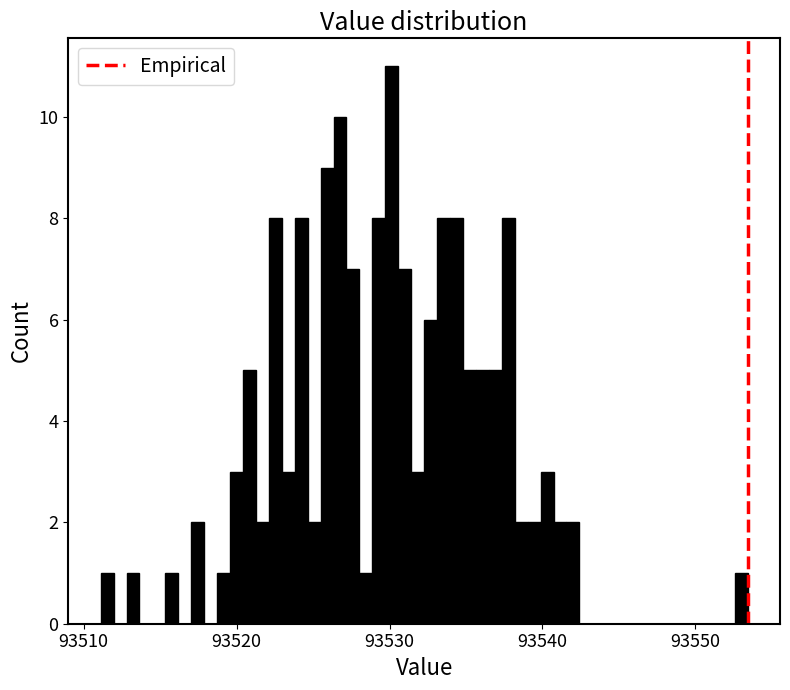

Around what value on the x-axis is the tallest bar? Give the approximate position of its centre, as read against the axis.

93530